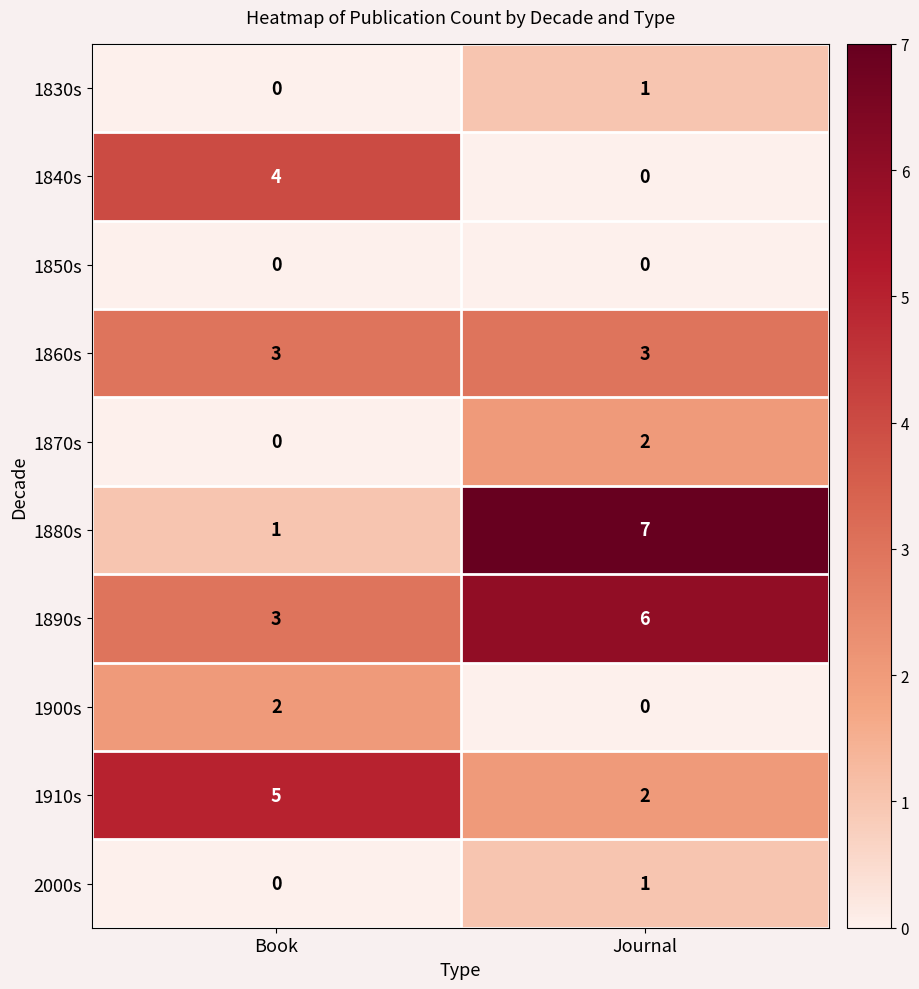

What is the highest value of the 1860s series?

3